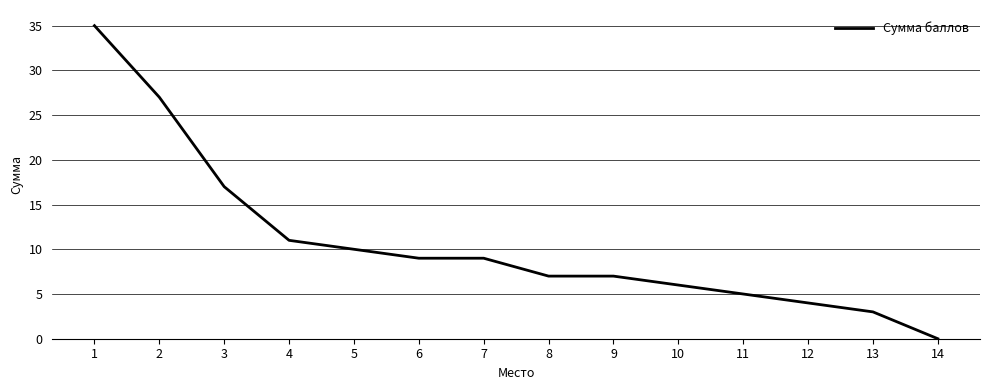

Is it true that the value at 12 is 7?

False